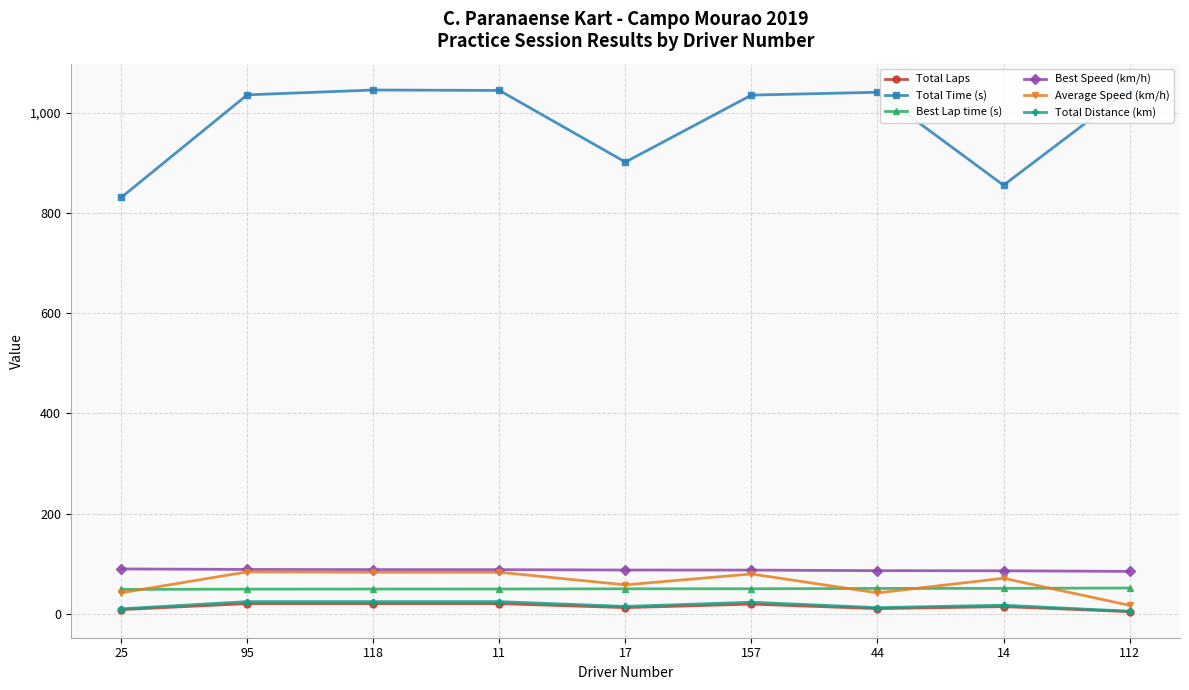

What are all the series names shown in the legend?

Total Laps, Total Time (s), Best Lap time (s), Best Speed (km/h), Average Speed (km/h), Total Distance (km)